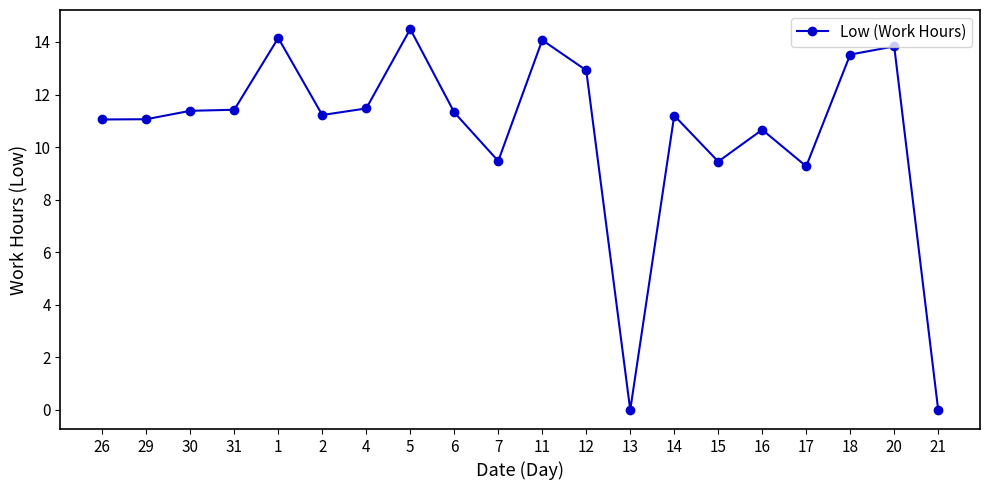

What is the difference between the maximum and minimum values?

14.5